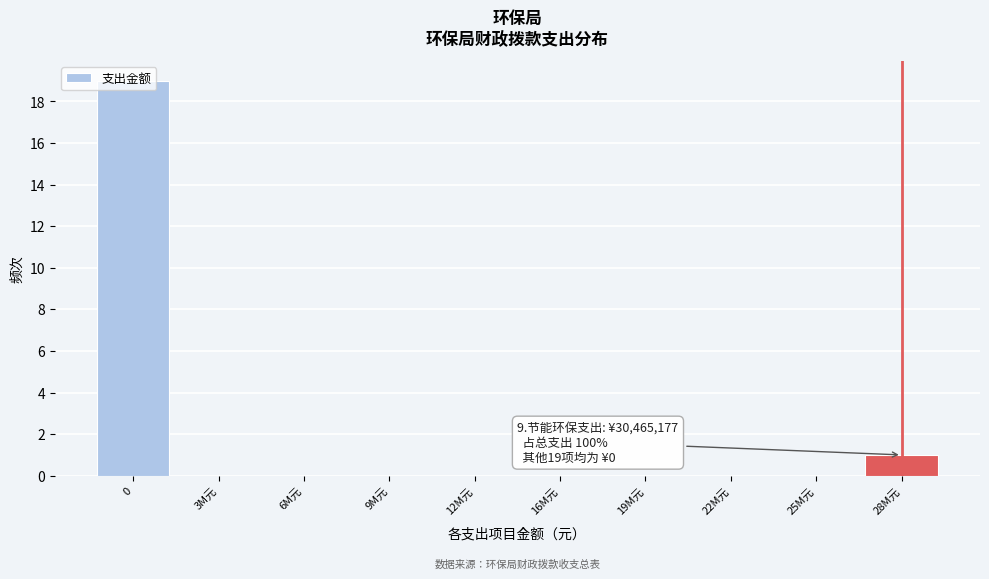

True or false: the data shows -8 at 19M元.

False